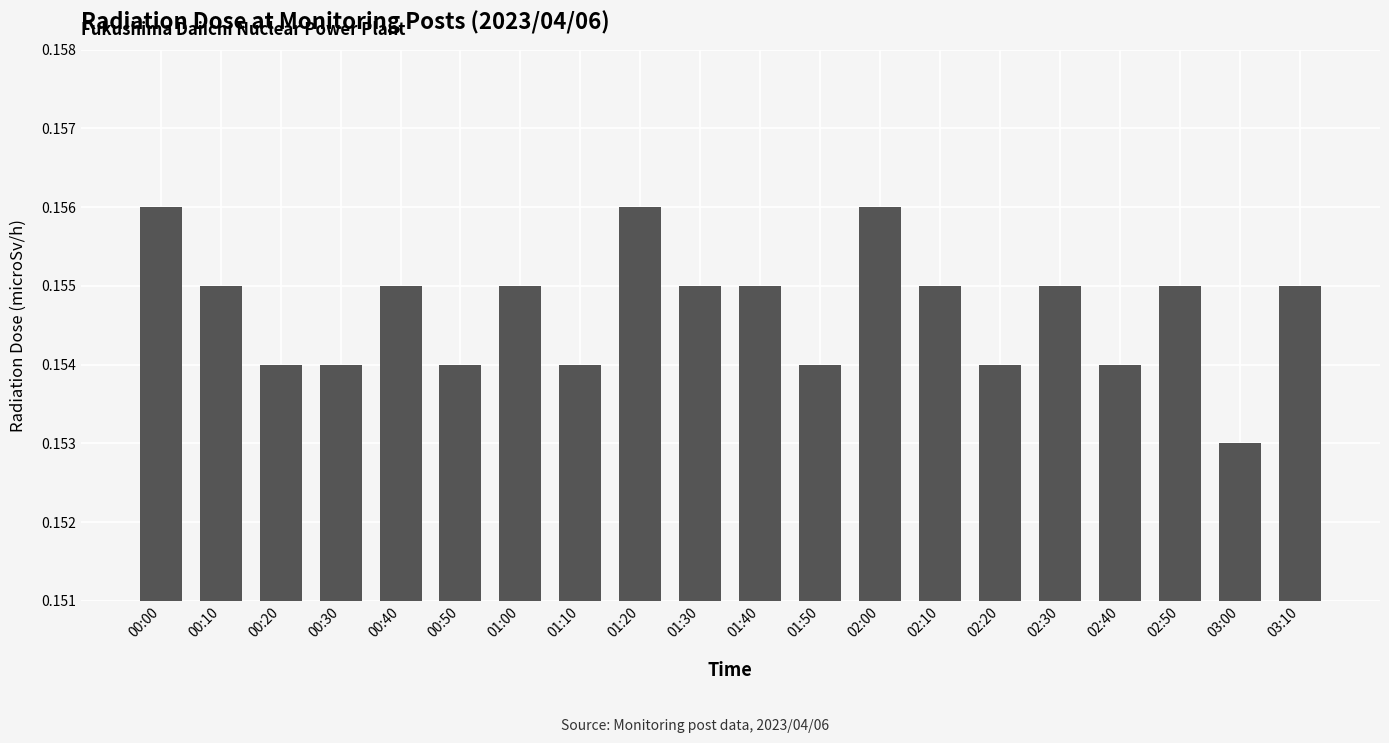

At which label is the value closest to 0?

03:00